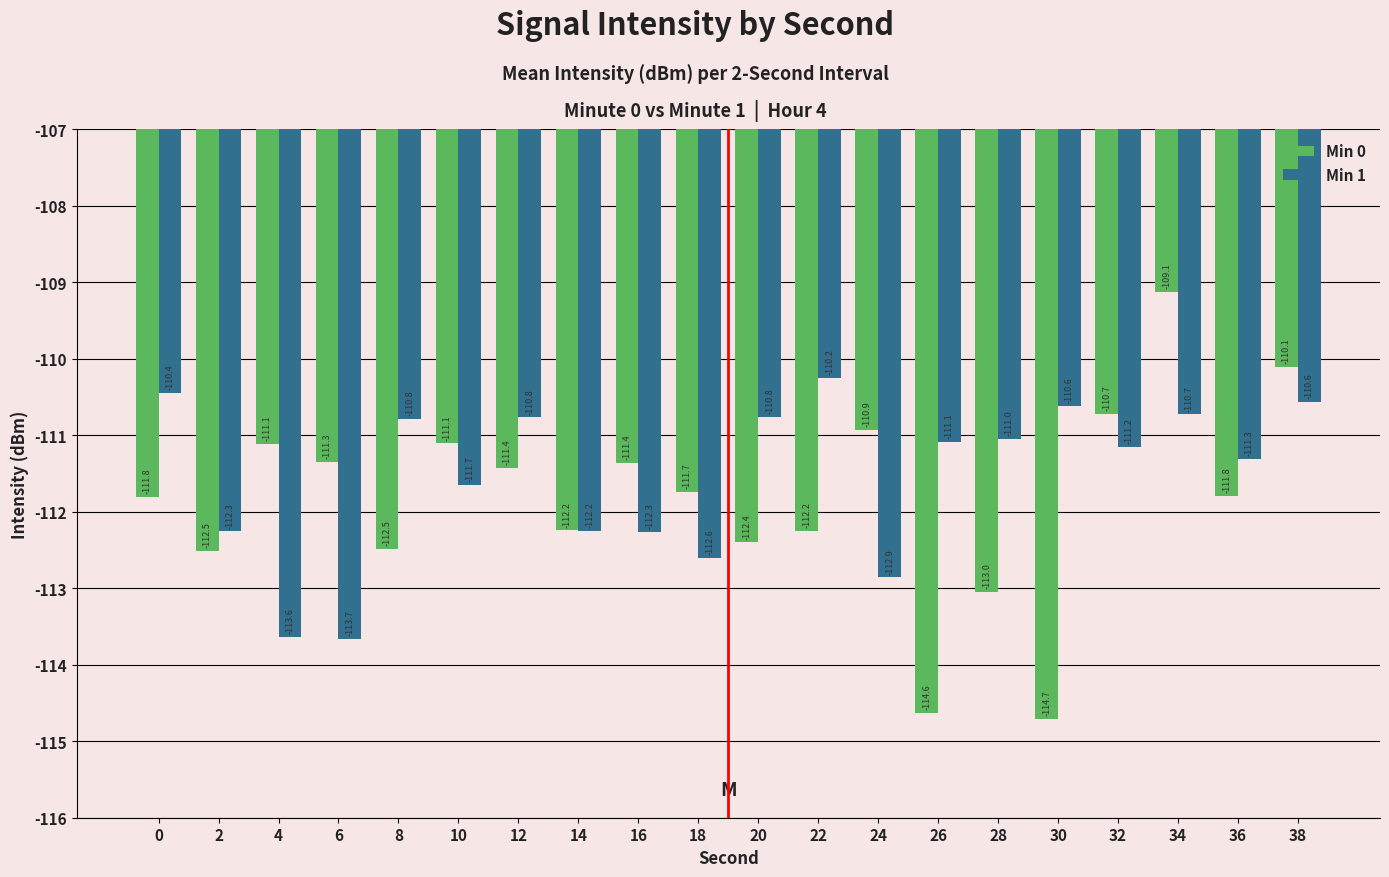

What is the difference between the highest and lowest values at 34?

1.6